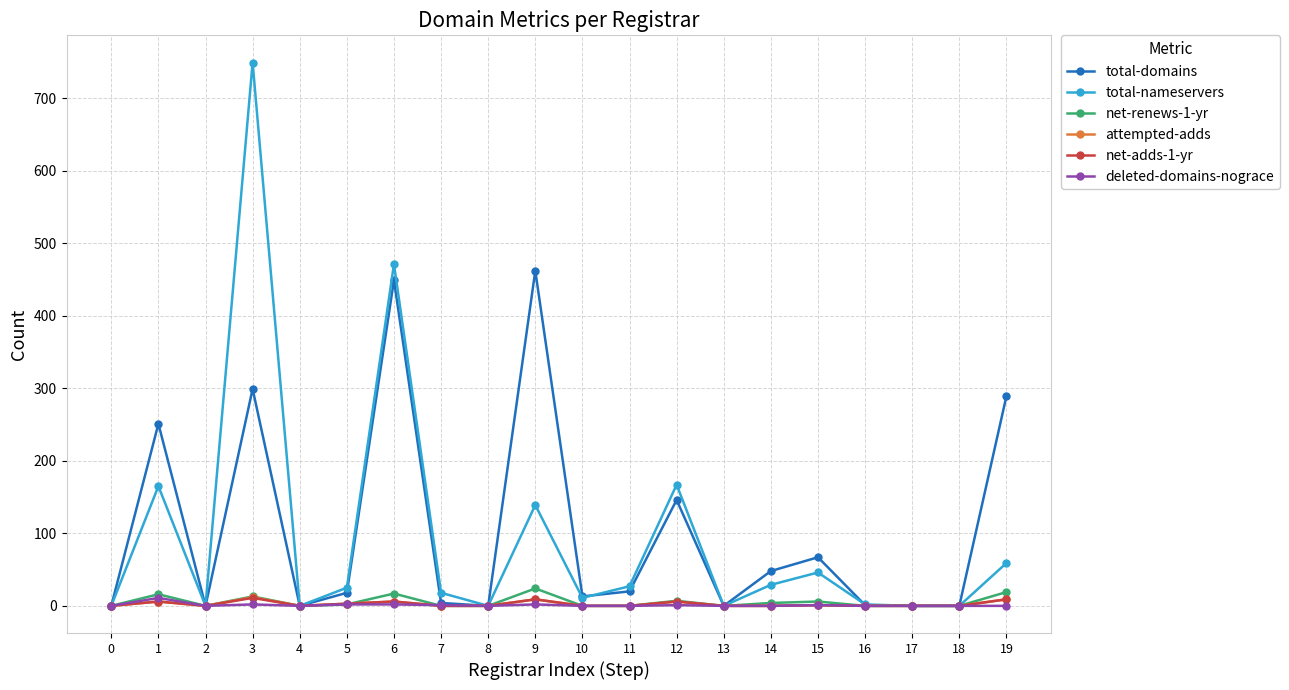

What is the highest value of the total-domains series?

462